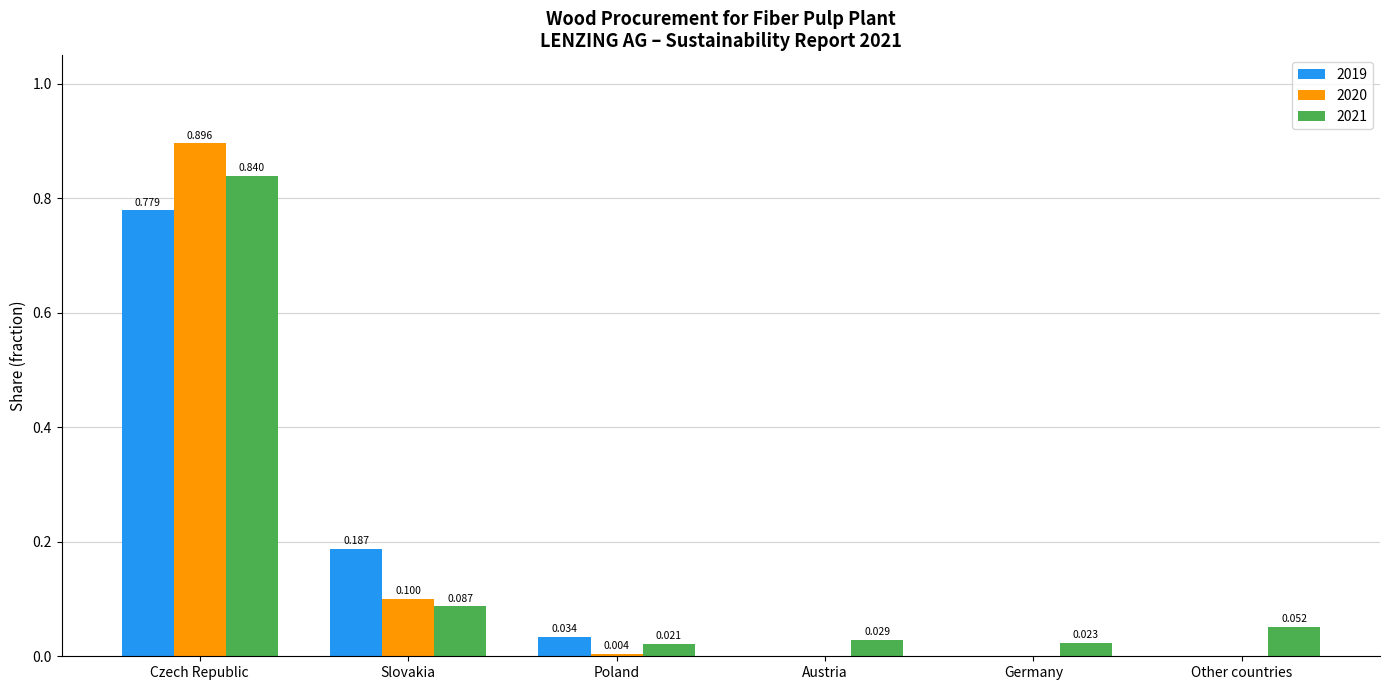

Which category has the highest value across all series?

Czech Republic